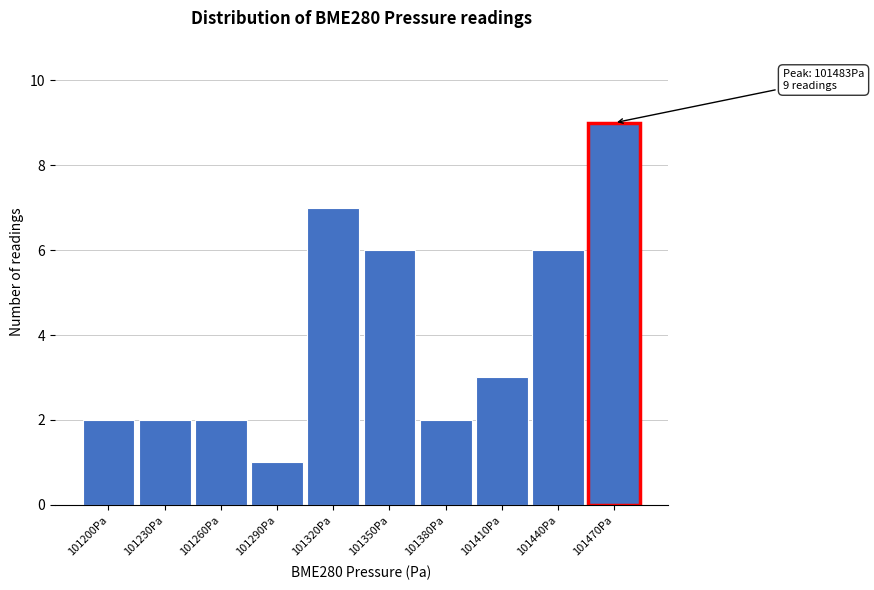

Reading left to right, extract all data points from this chart.

101200Pa=2	101230Pa=2	101260Pa=2	101290Pa=1	101320Pa=7	101350Pa=6	101380Pa=2	101410Pa=3	101440Pa=6	101470Pa=9